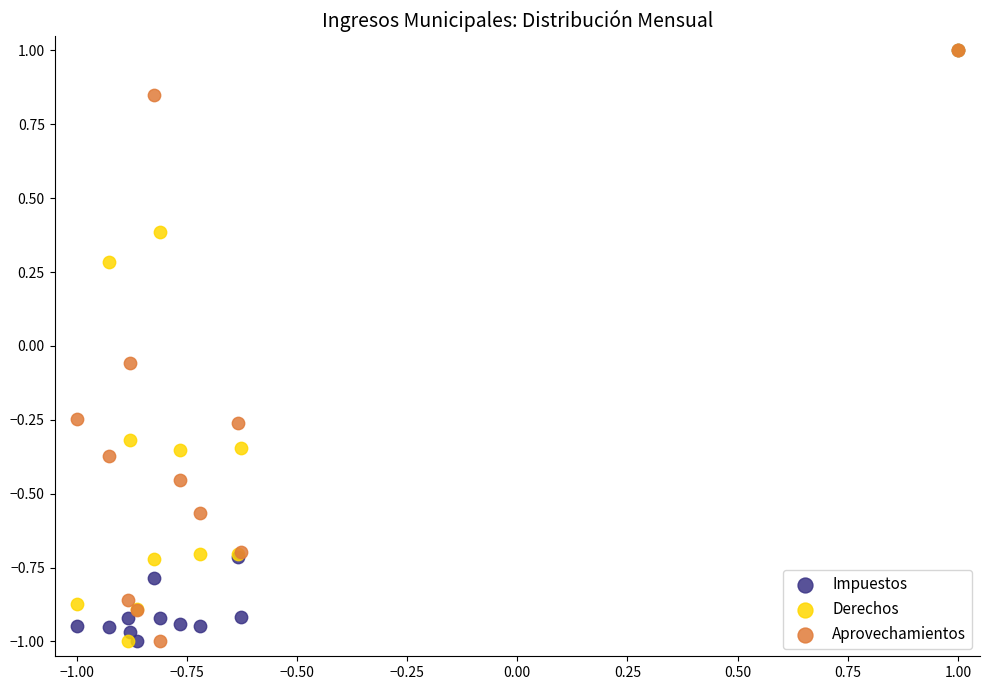

What are all the series names shown in the legend?

Impuestos, Derechos, Aprovechamientos